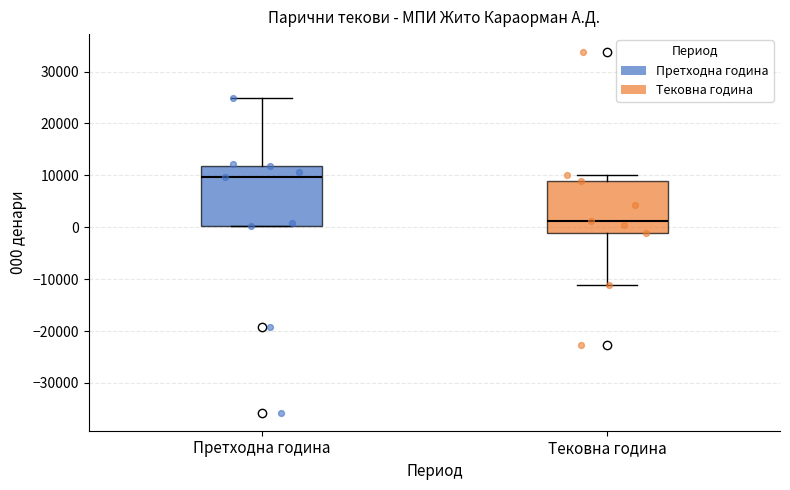

Reading left to right, transcribe this box plot: for each box, give where its median line is, the range the box spans, and where its two whiskers end, as read against the y-axis. The values are not printed on the chart, so give them approximately, as read against the axis.

Претходна година: median 10000, box 0 to 12000, whiskers 0 to 25000
Тековна година: median 1000, box -1000 to 9000, whiskers -11000 to 10000